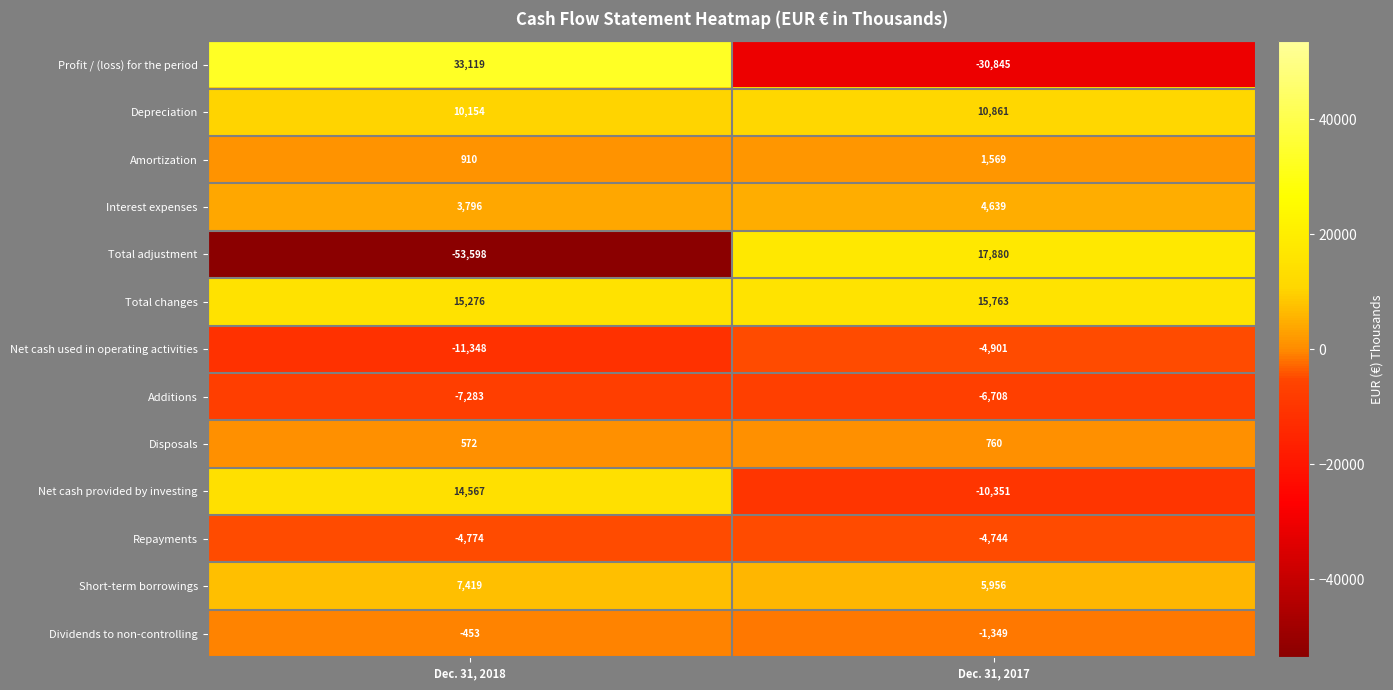

What is the spread (max minus min) of values at Dec. 31, 2018?

86717